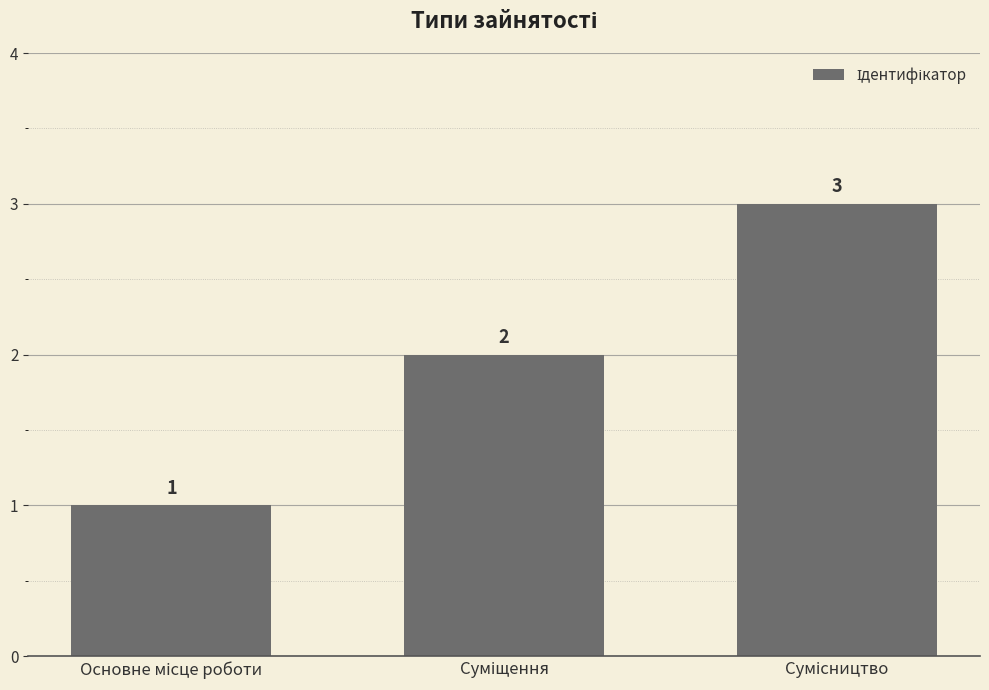

What is the maximum value shown in the chart?

3